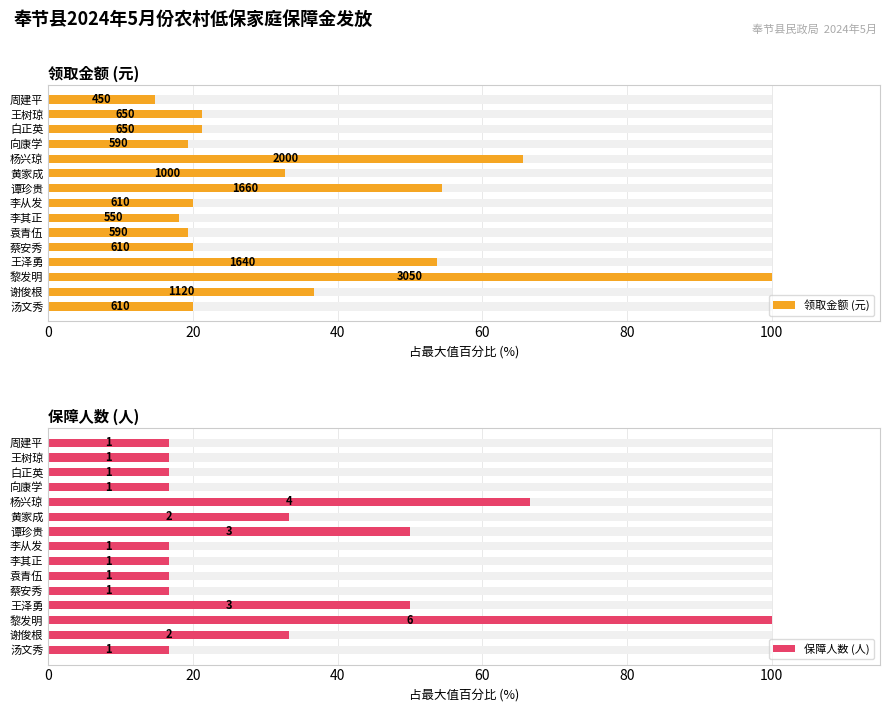

Which has a higher value, 王树琼 or 汤文秀?

王树琼